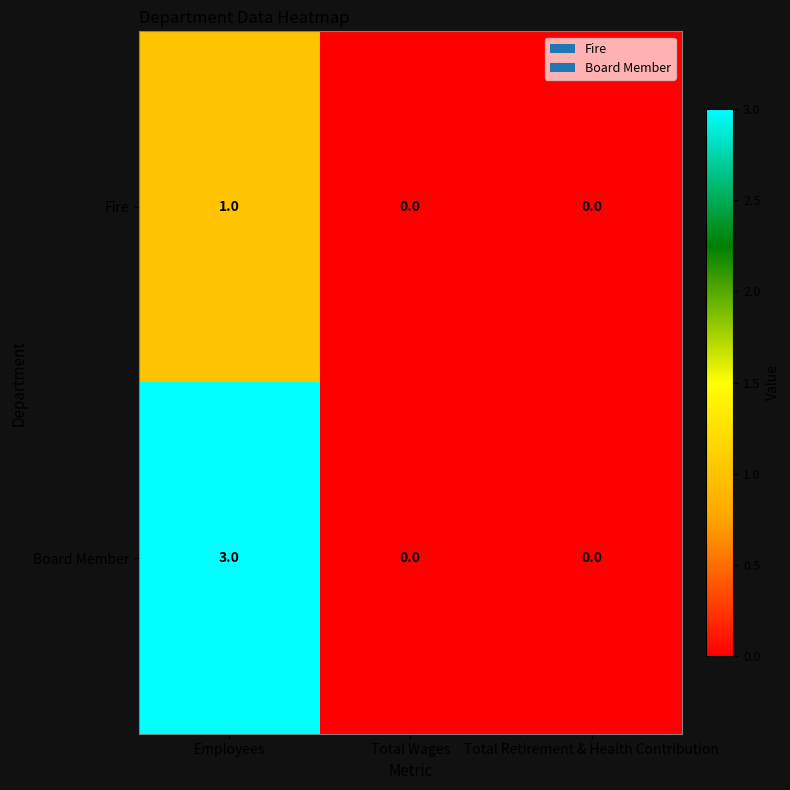

How many series are shown in this chart?

2